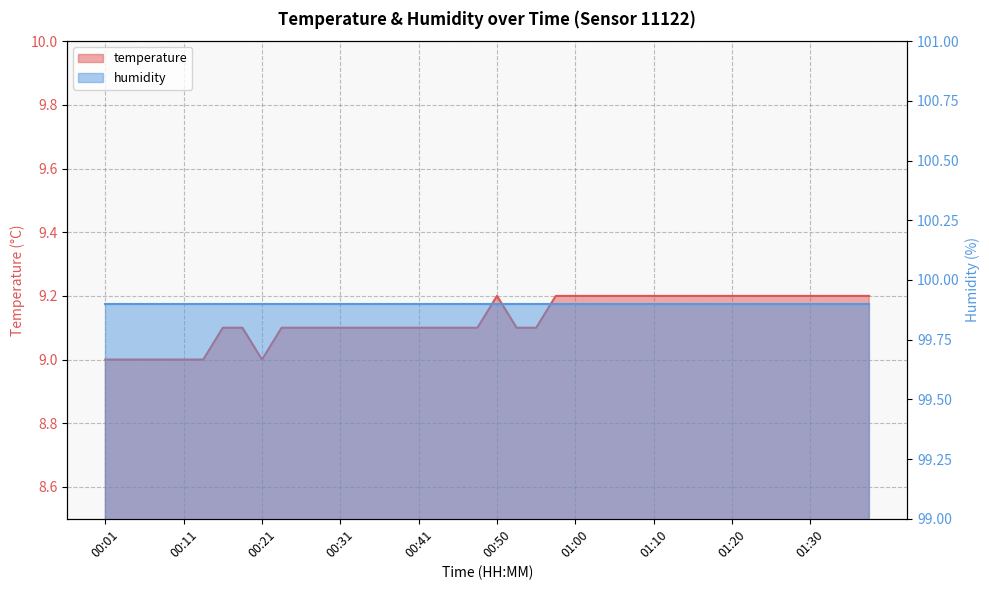

At which category does the data reach its first local valley?

00:21